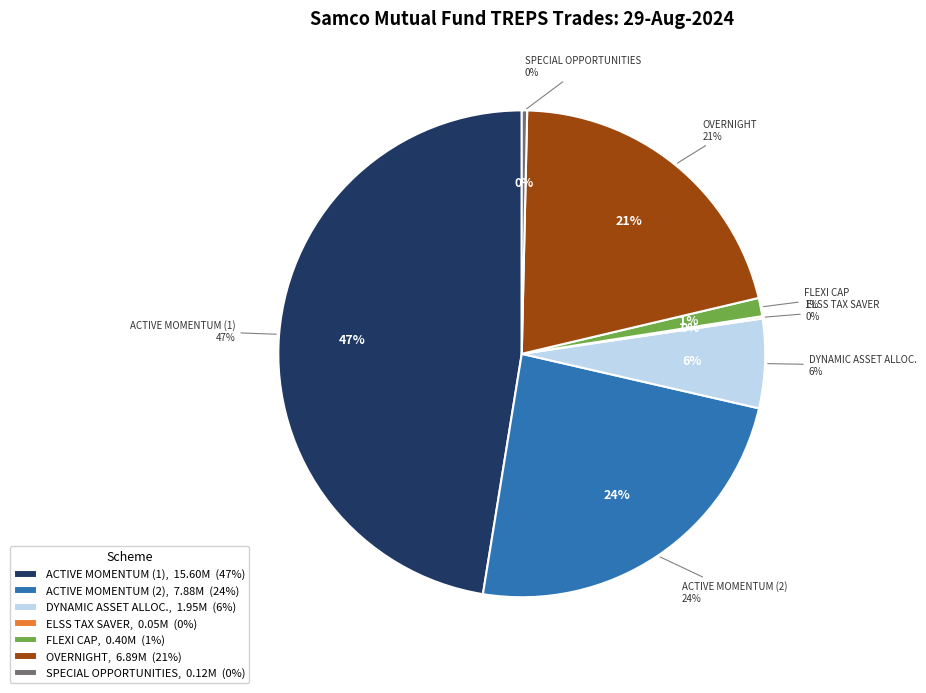

Which slice is the smallest?

SAMCO ELSS TAX SAVER FUND